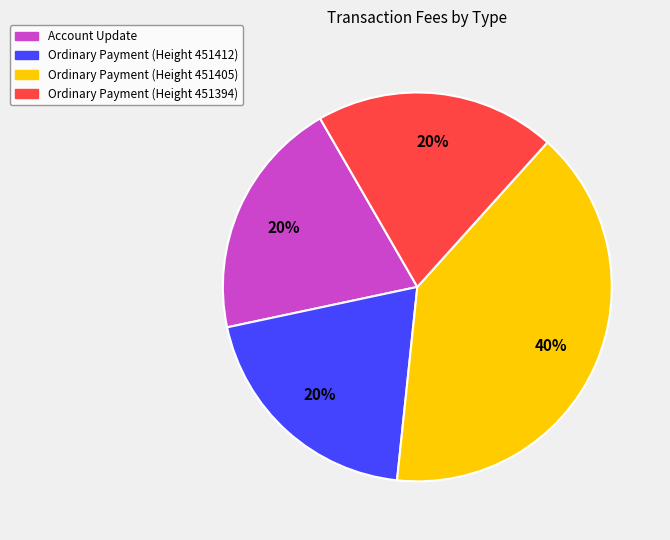

Which has a higher value, Ordinary Payment (Height 451405) or Account Update?

Ordinary Payment (Height 451405)